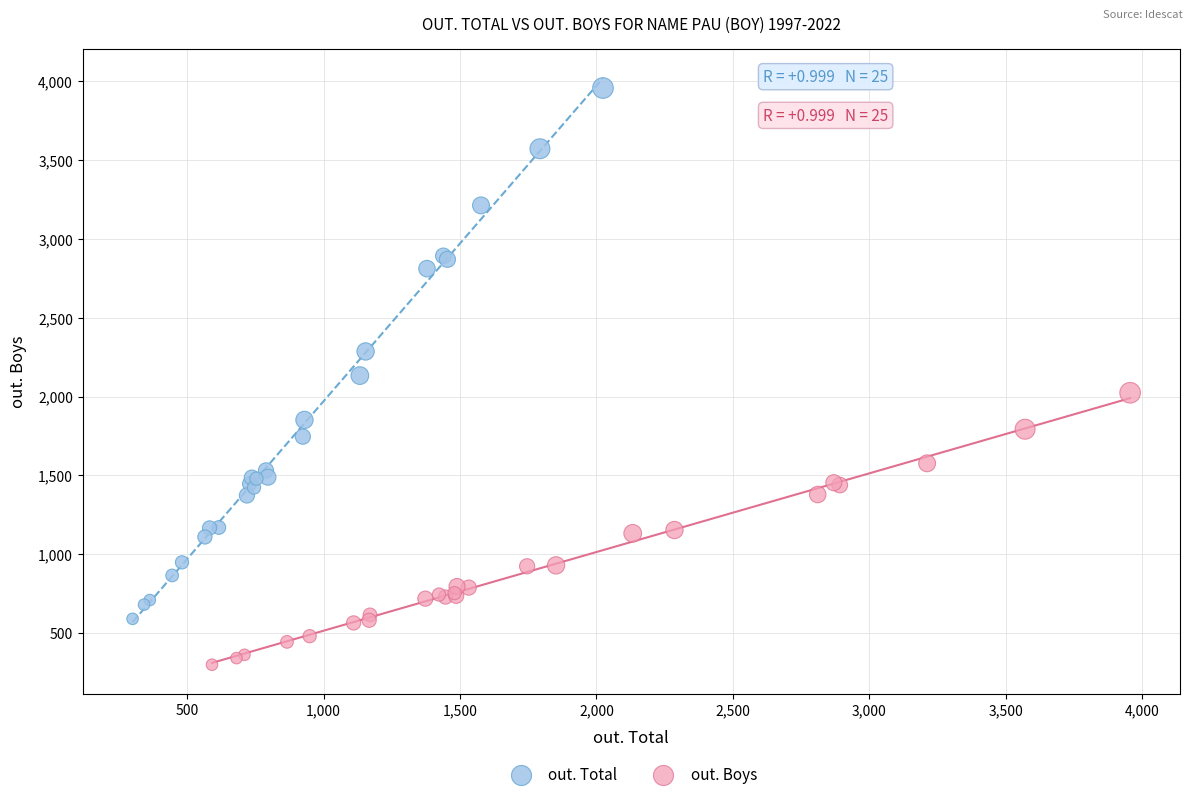

Which series contains the highest Y value?

out. Total